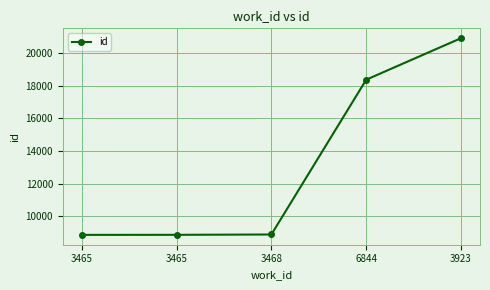

What is the average value?

13176